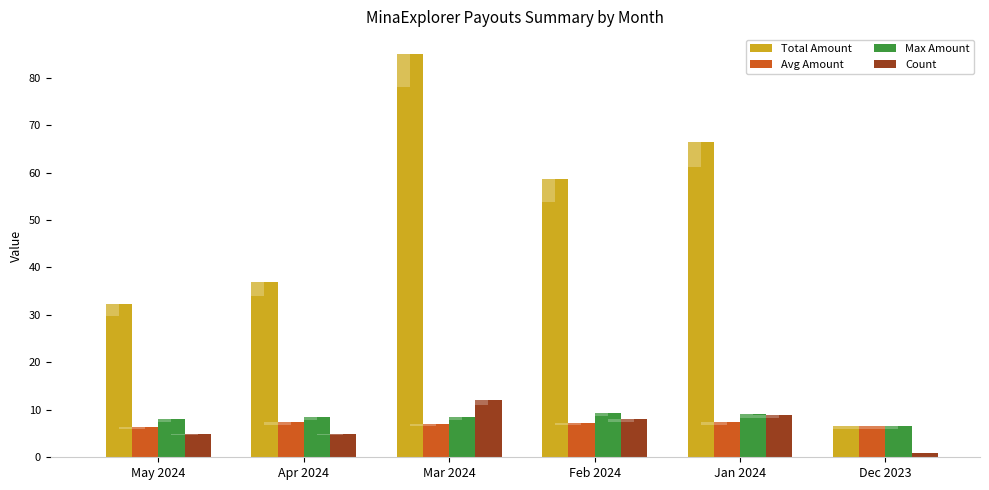

What is the maximum value for Count?

12.0